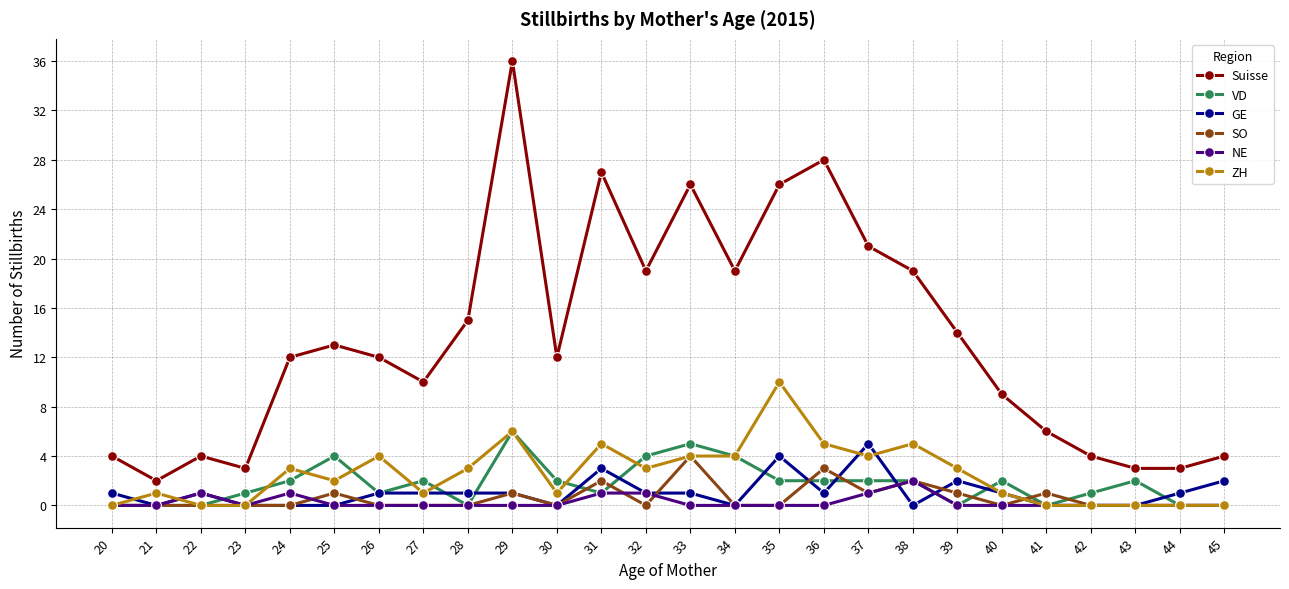

True or false: VD has more than 1 points higher than both neighbors.

True